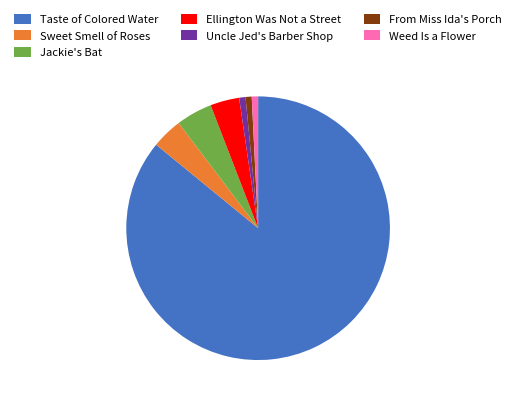

Is the sum of From Miss Ida's Porch and Uncle Jed's Barber Shop greater than half?

No